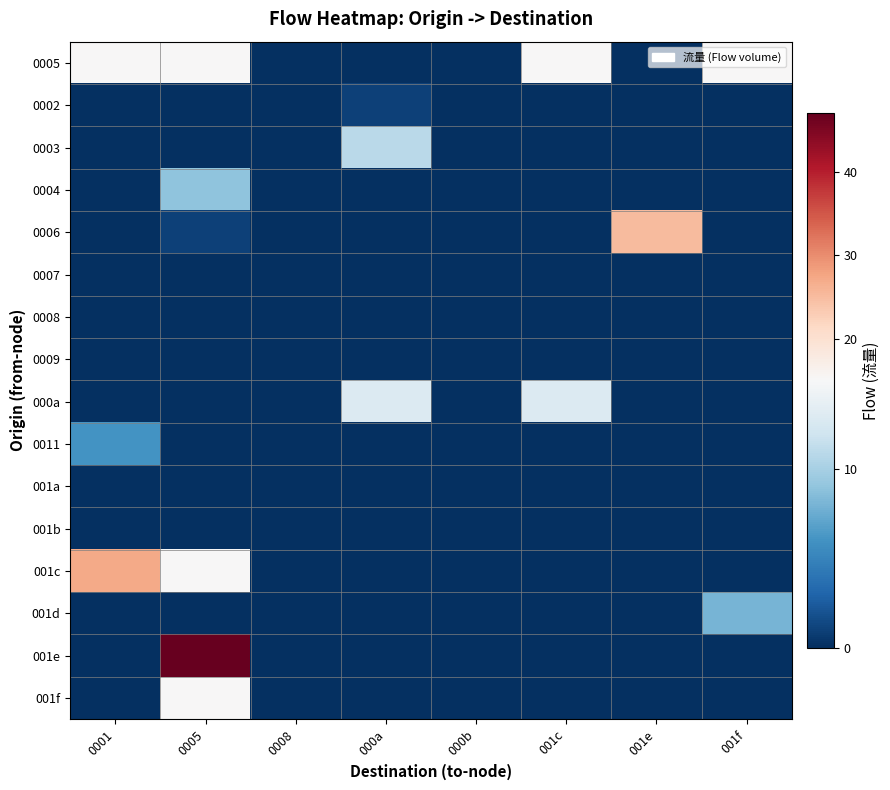

Which series has the widest spread of values?

001e